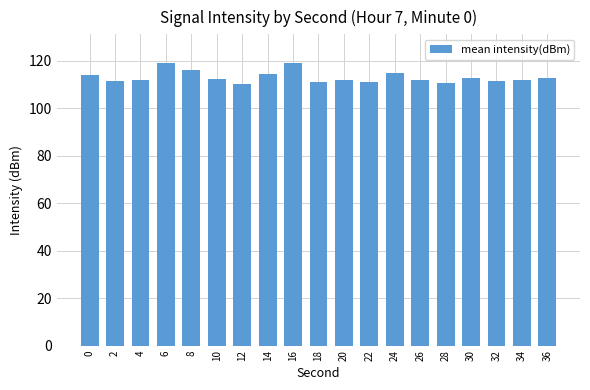

The chart shows a value of 114.7 at 24. True or false?

True